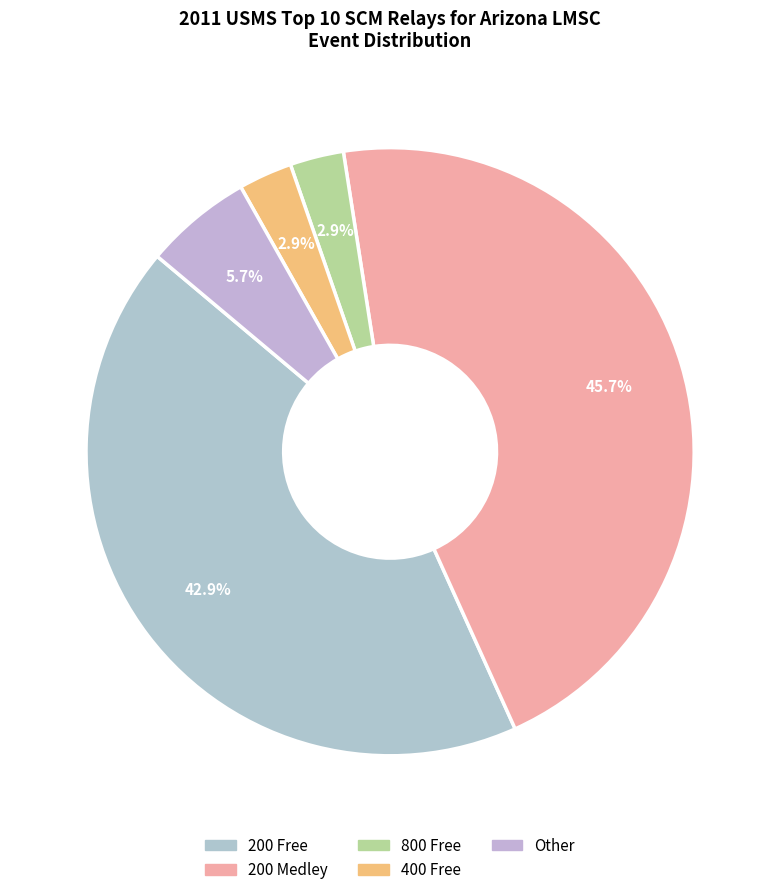

To the nearest percent, what is the average slice percentage?

20%